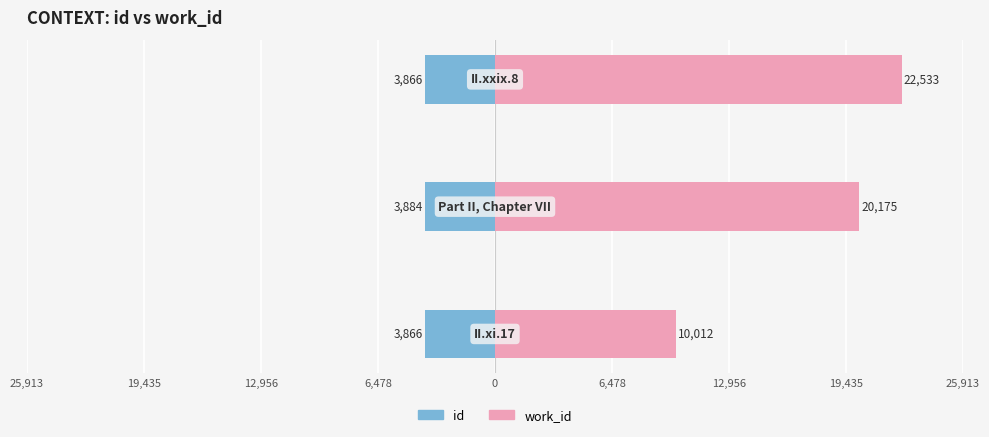

At how many categories does at least one series exceed 18689?

2